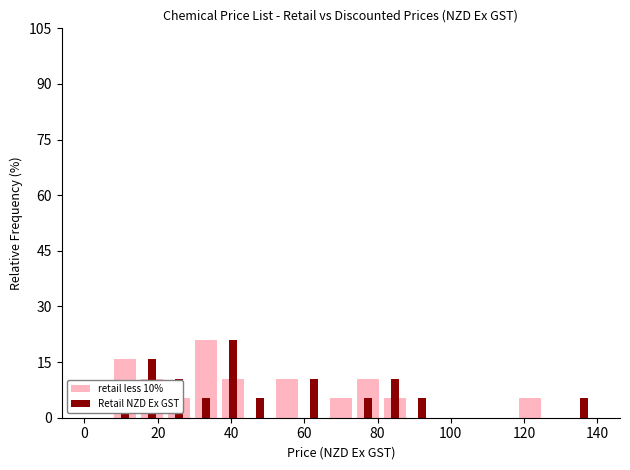

How many bars are there in total?

38